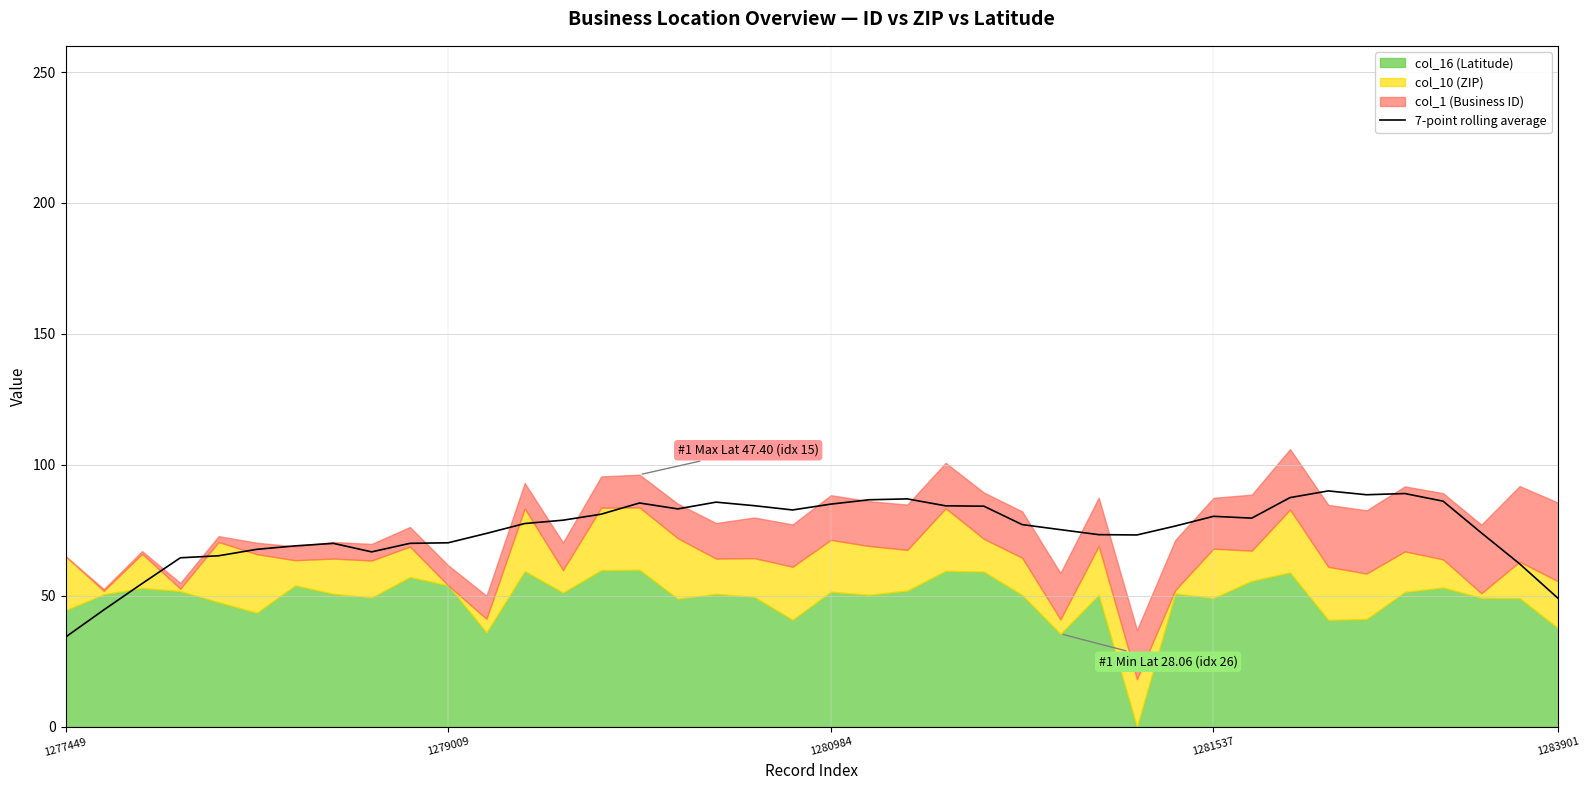

True or false: the data shows 42.5 at 12.

False